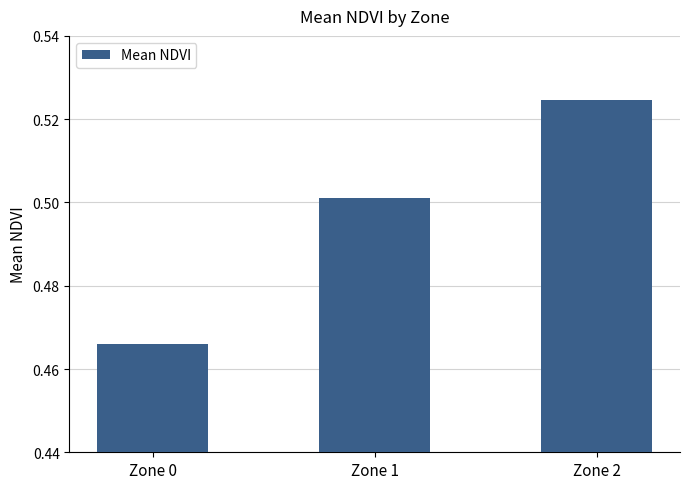

Are the bars horizontal?

No